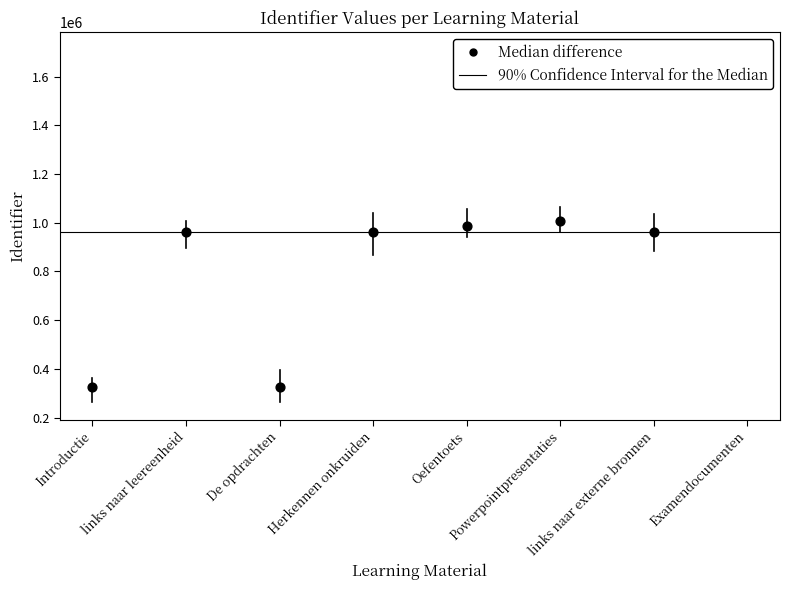

What is the ratio of the value at Oefentoets to the value at Herkennen onkruiden?

1.0